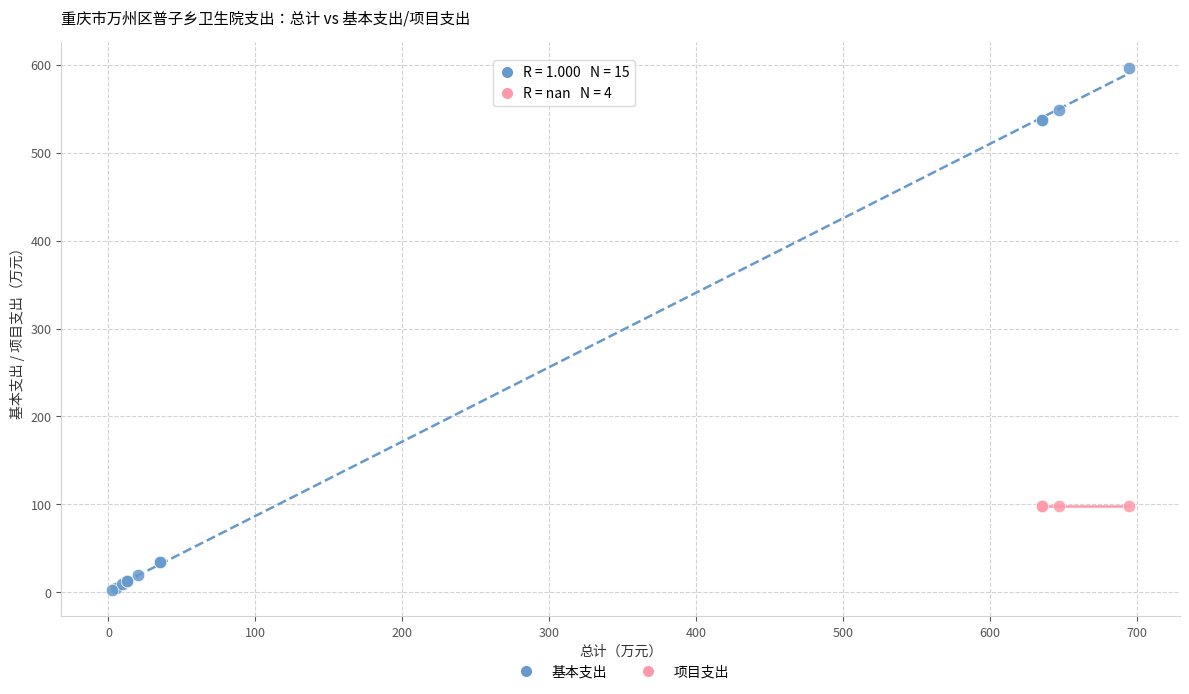

Which series contains the lowest Y value?

基本支出